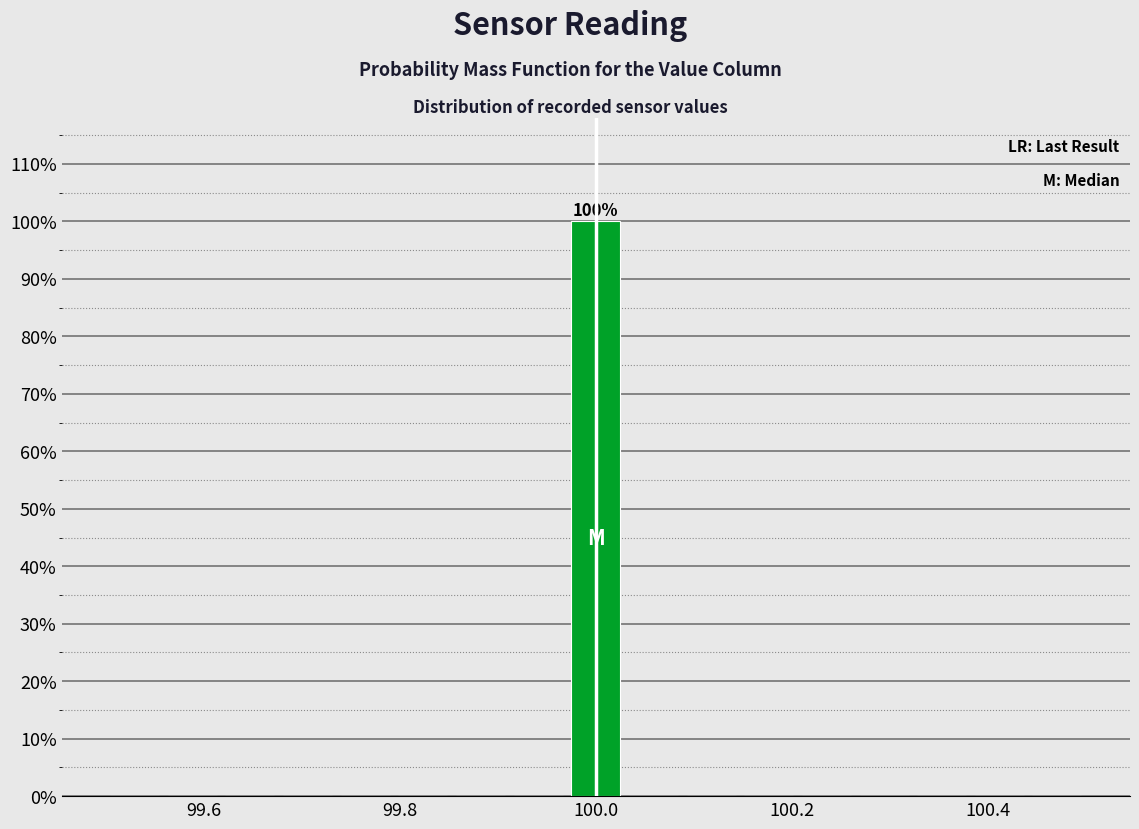

Read against the x-axis, roughly where is the centre of the tallest bar?

100.00